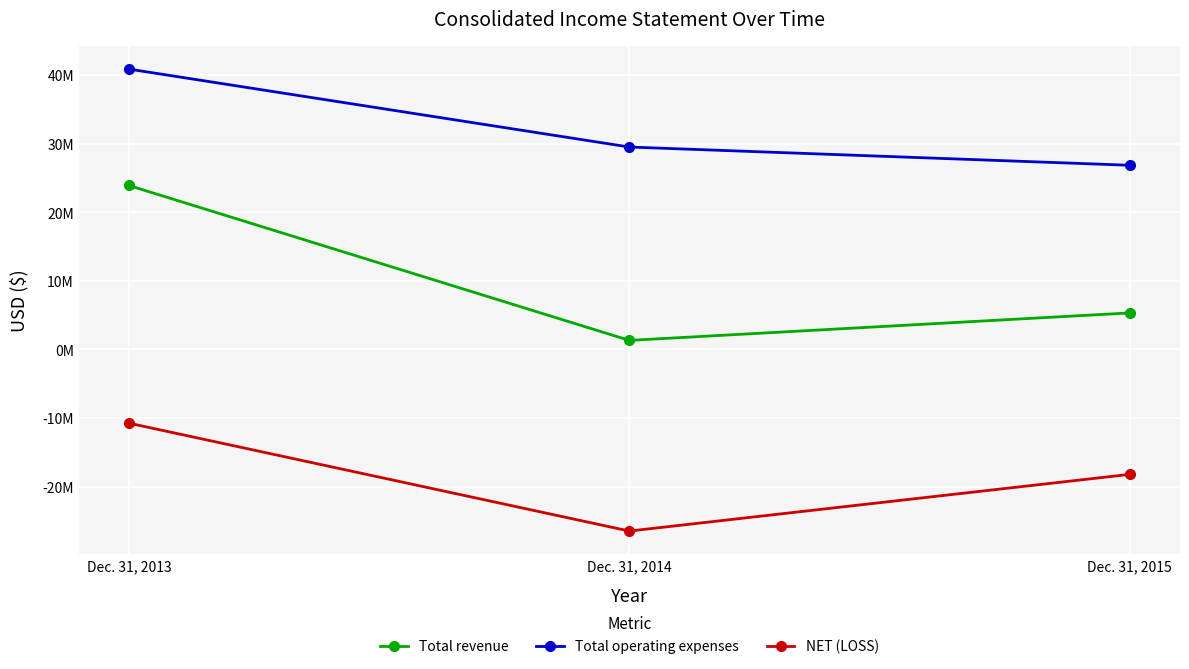

The value of NET (LOSS) at Dec. 31, 2013 is -16761013. True or false?

False